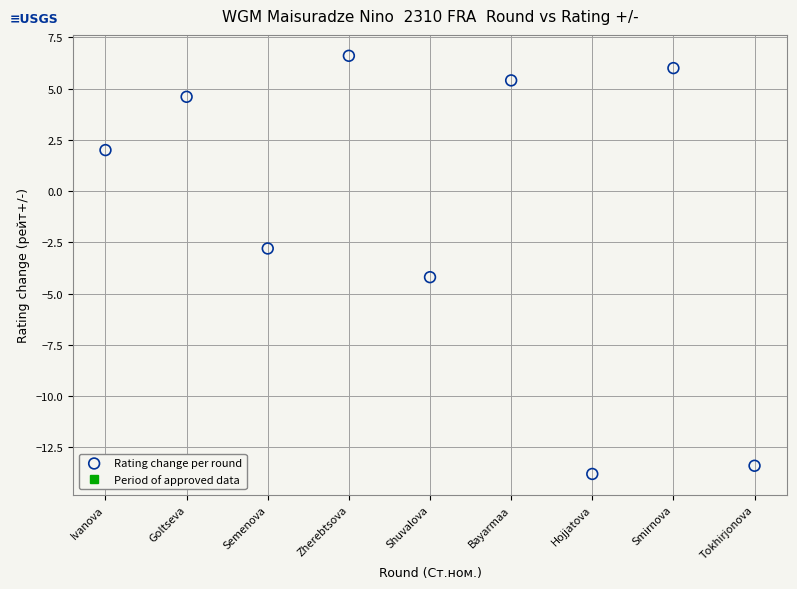

What is the average Y value?

-1.1